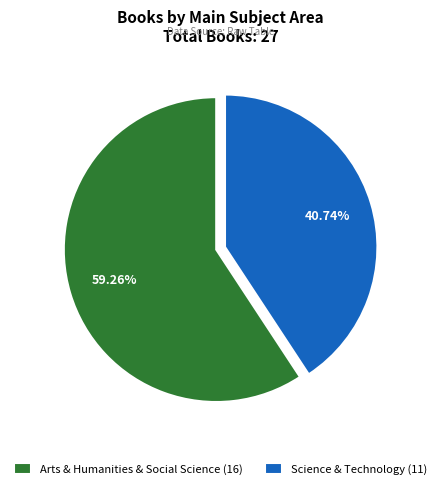

True or false: Science & Technology accounts for 41% of the total.

True